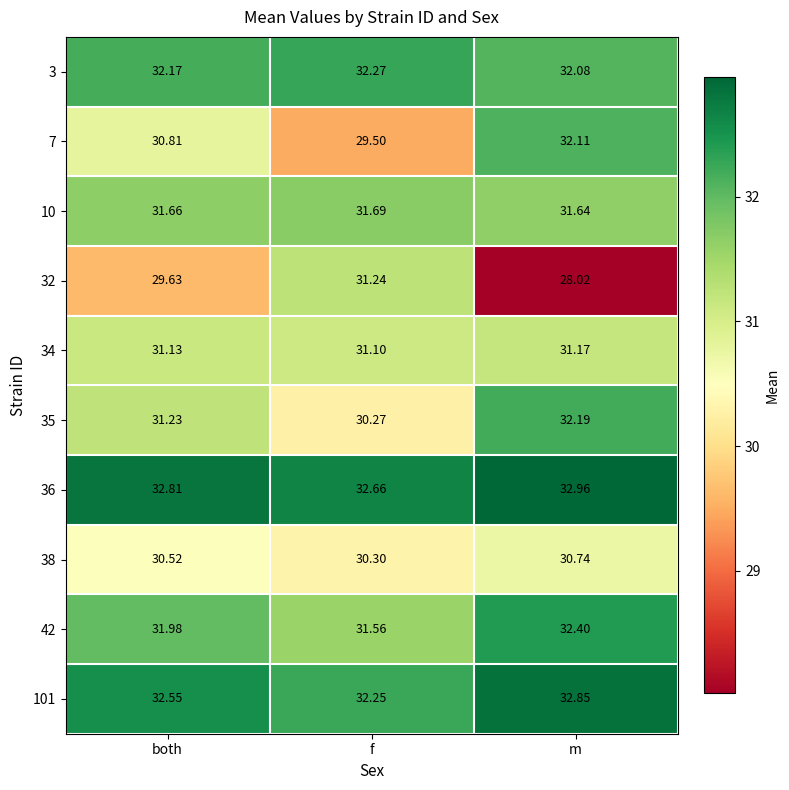

Rank the categories by 35 value from highest to lowest.

m, both, f